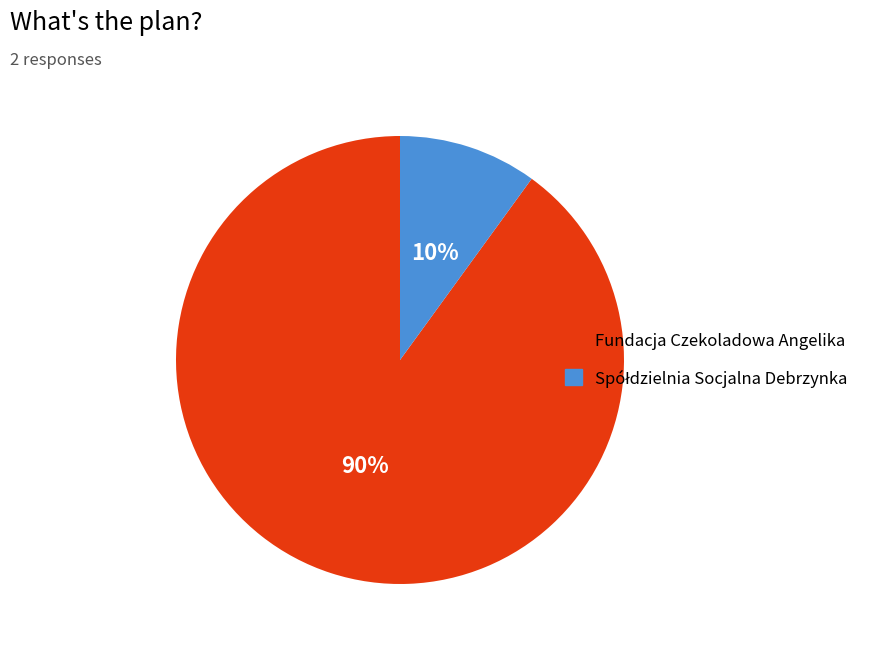

True or false: Fundacja Czekoladowa Angelika accounts for 90% of the total.

True